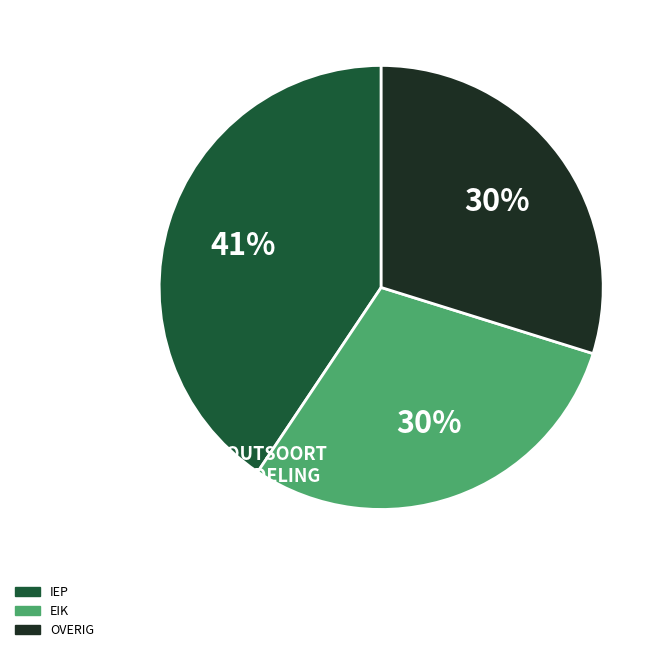

Does any single category account for the majority?

No